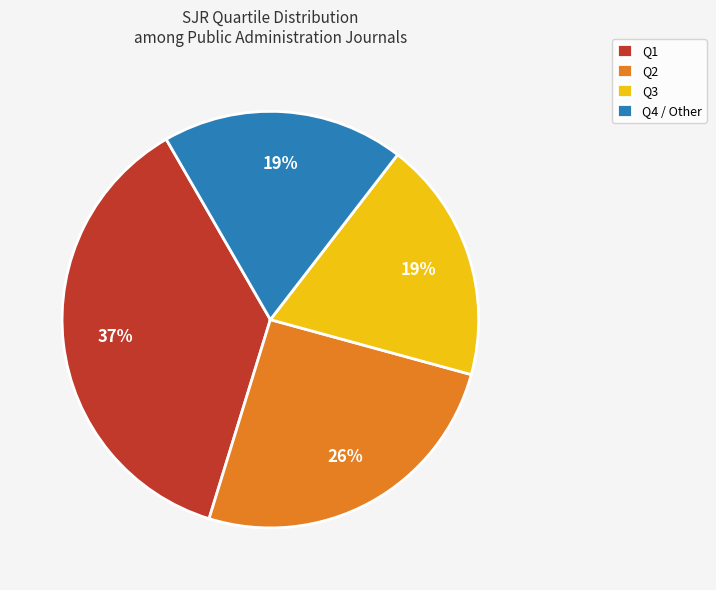

Is it true that Q4 is 1% of the pie?

False